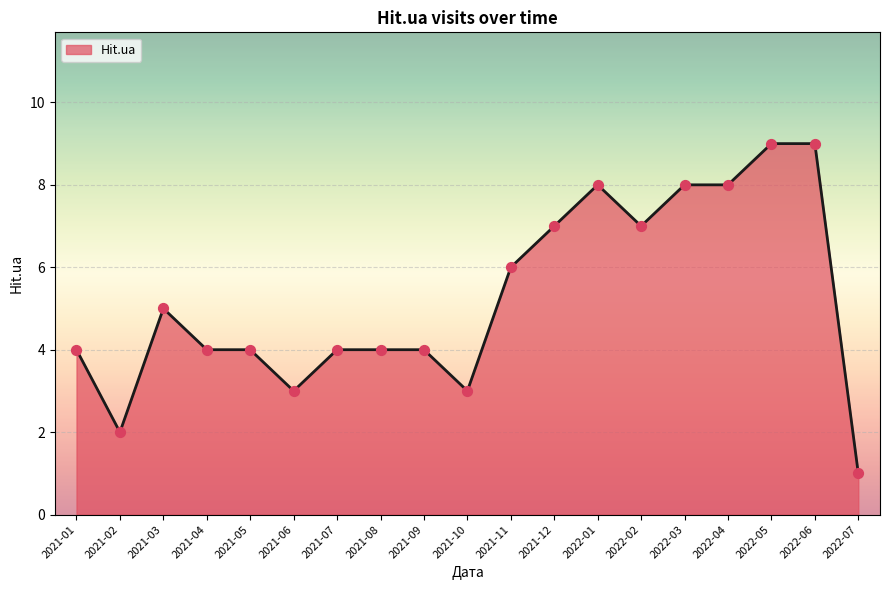

What is the change in value from 2021-04 to 2022-03?

+4